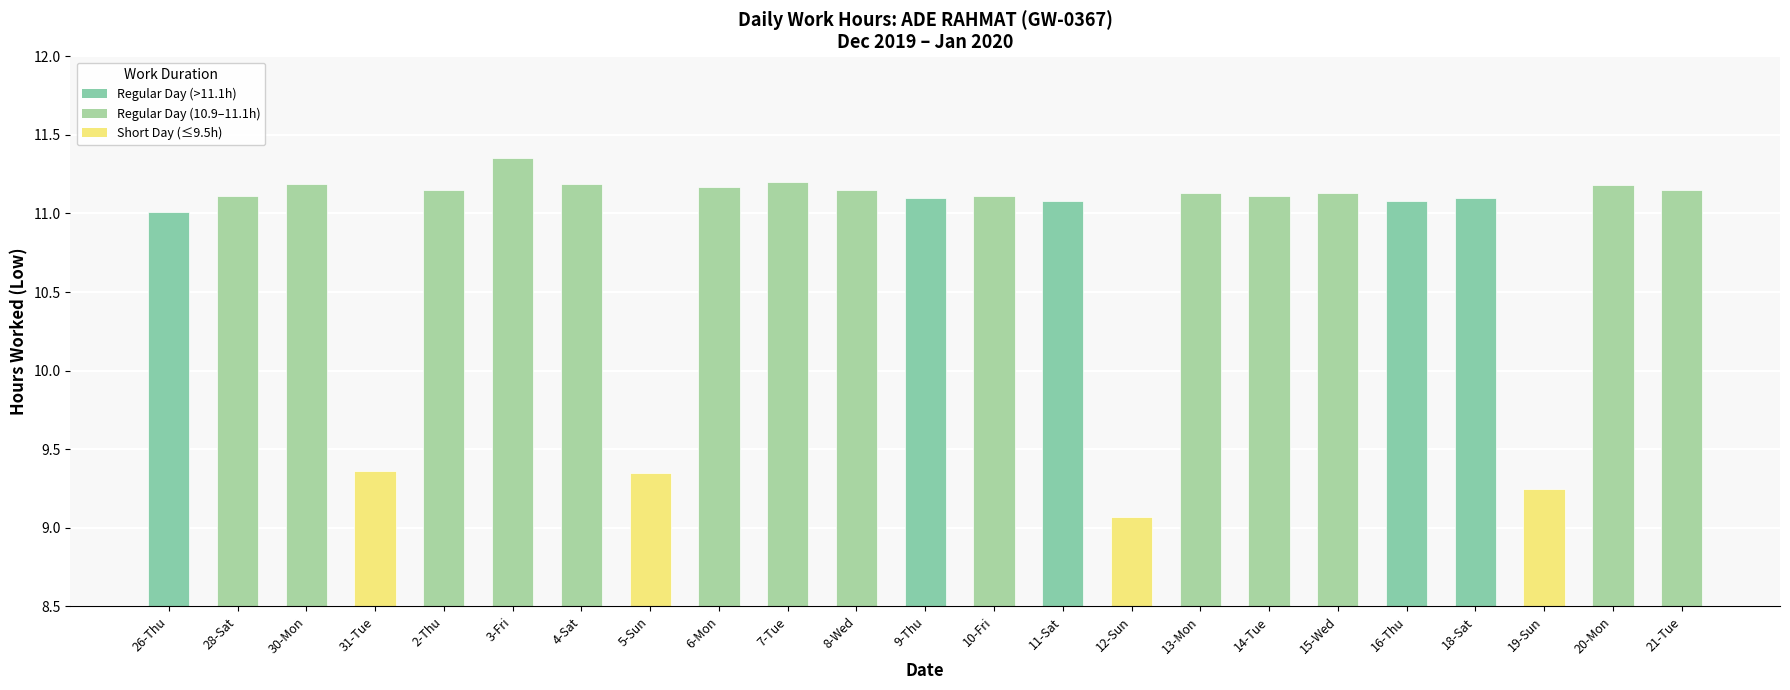

What position from the left is 30-Mon?

3